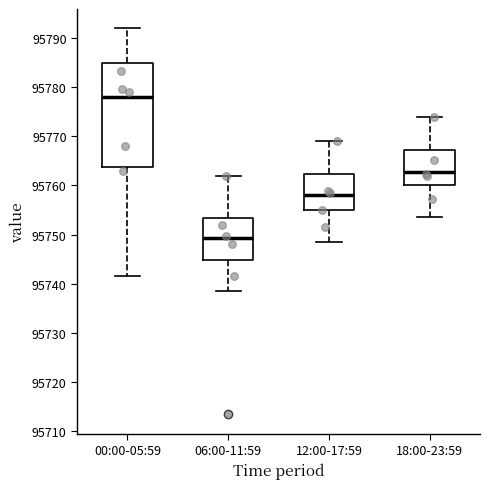

Reading left to right, transcribe this box plot: for each box, give where its median line is, the range the box spans, and where its two whiskers end, as read against the y-axis. The values are not printed on the chart, so give them approximately, as read against the axis.

00:00-05:59: median 95778, box 95764 to 95785, whiskers 95742 to 95792
06:00-11:59: median 95749, box 95745 to 95753, whiskers 95738 to 95762
12:00-17:59: median 95758, box 95755 to 95762, whiskers 95749 to 95769
18:00-23:59: median 95763, box 95760 to 95767, whiskers 95754 to 95774